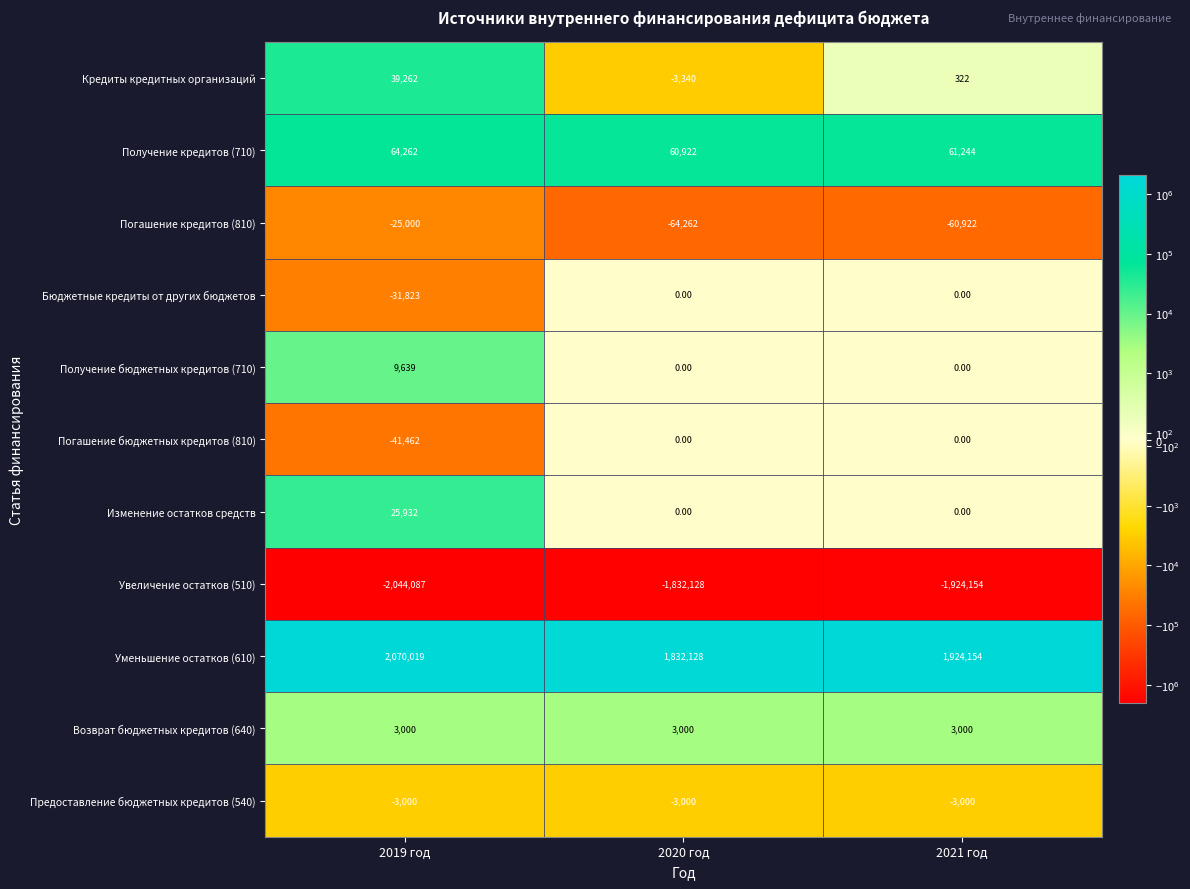

What is the total value across all series at 2021 год?

644